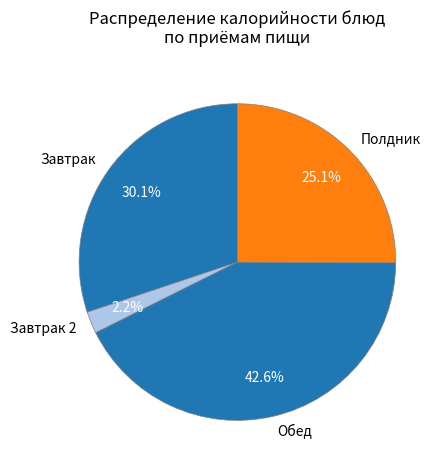

Combined, what portion of the pie is Завтрак 2 and Обед?

44.8%